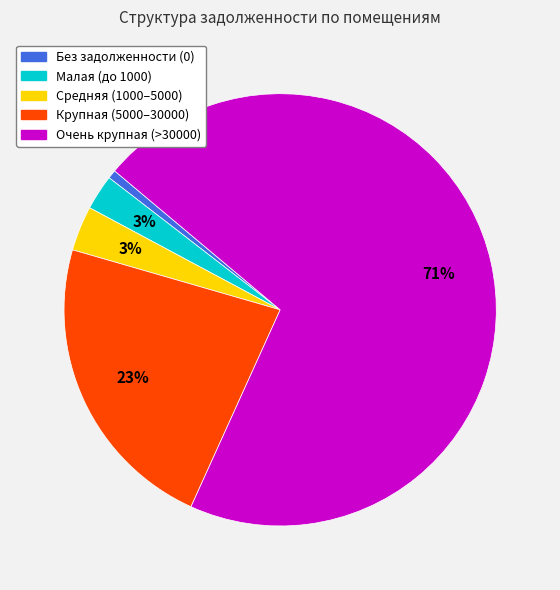

Is there any slice that represents more than half of the pie?

Yes